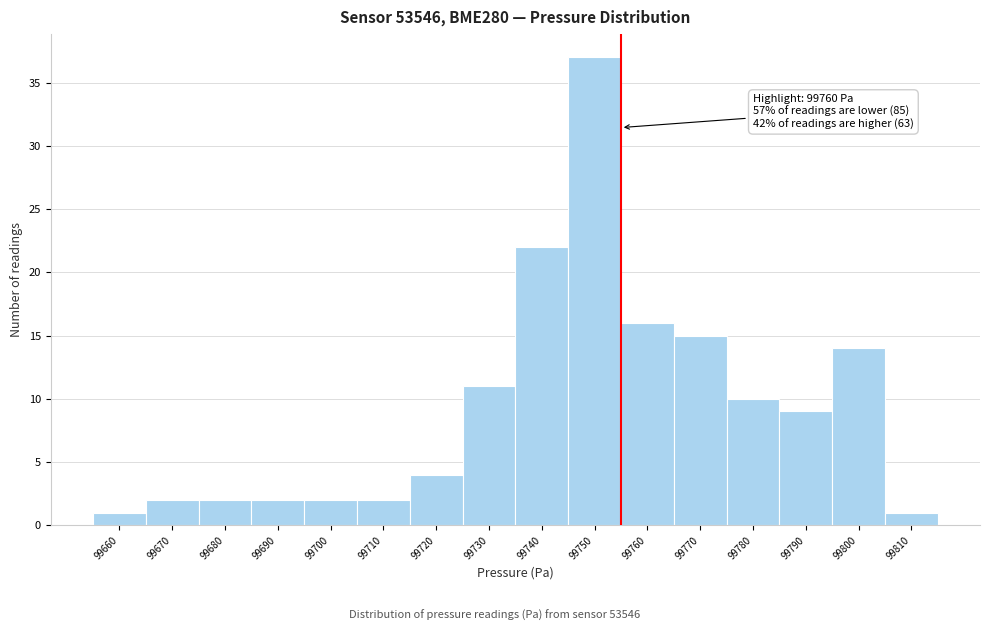

Reading left to right, list all the values displayed in this chart.

1	2	2	2	2	2	4	11	22	37	16	15	10	9	14	1